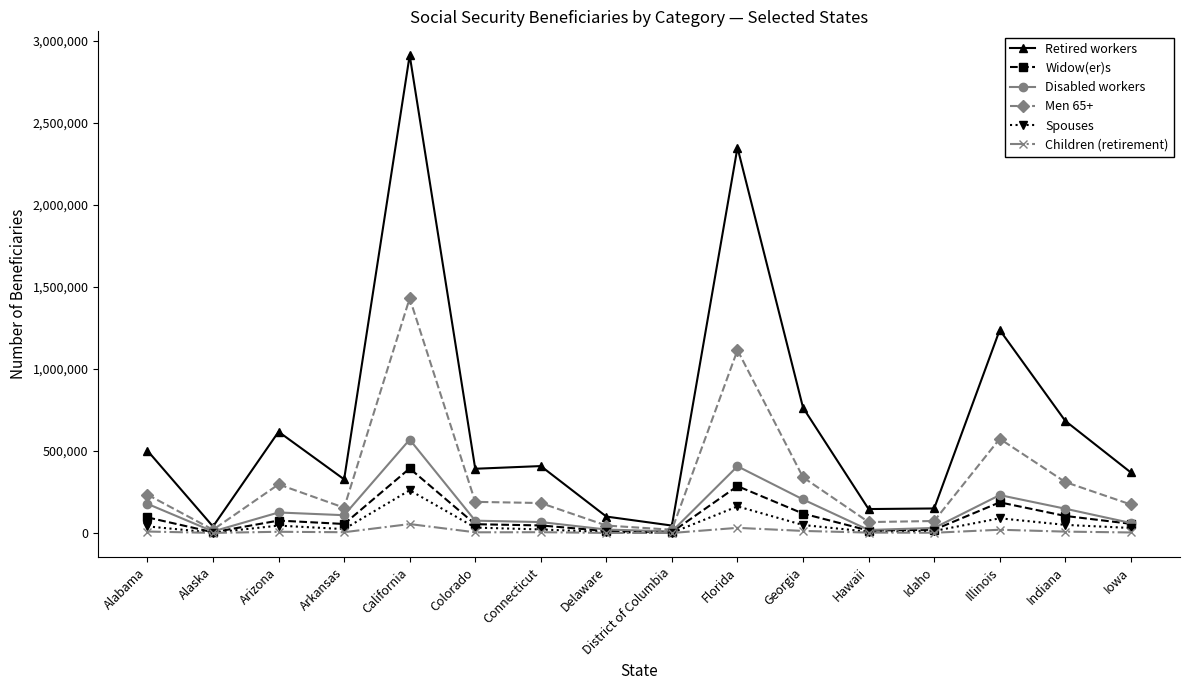

What are all the series names shown in the legend?

Retired workers, Widow(er)s, Disabled workers, Men 65+, Spouses, Children (retirement)